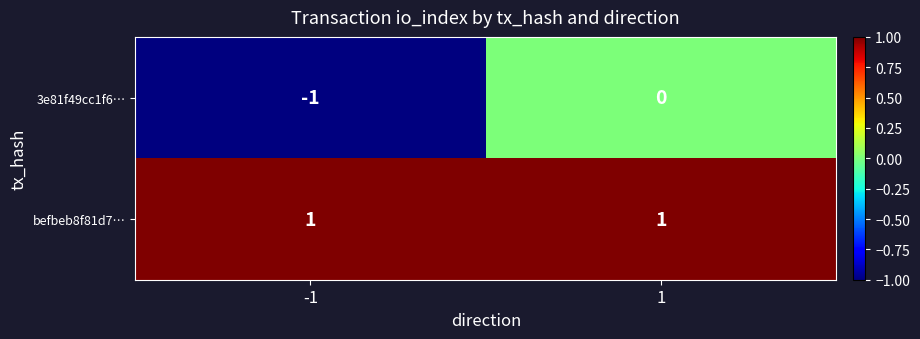

The value of 3e81f49cc1f6… at 1 is 0. True or false?

True